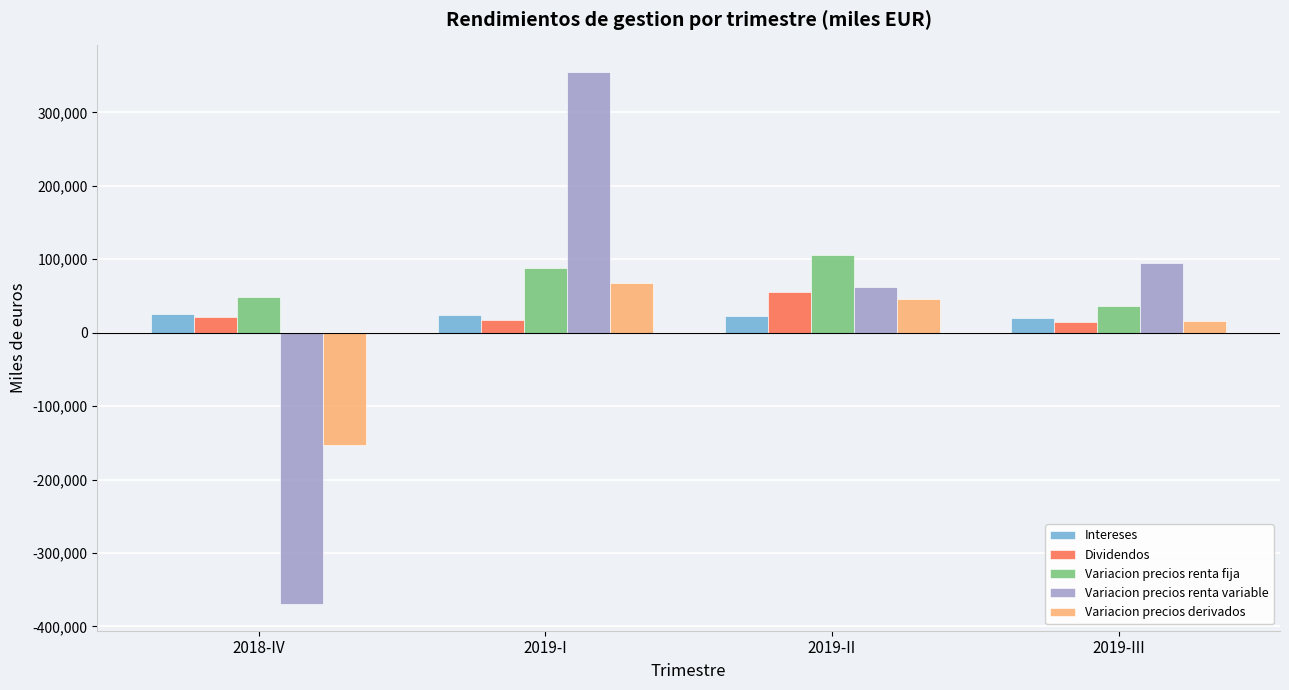

What is the label of the 1st bar from the left?

2018-IV